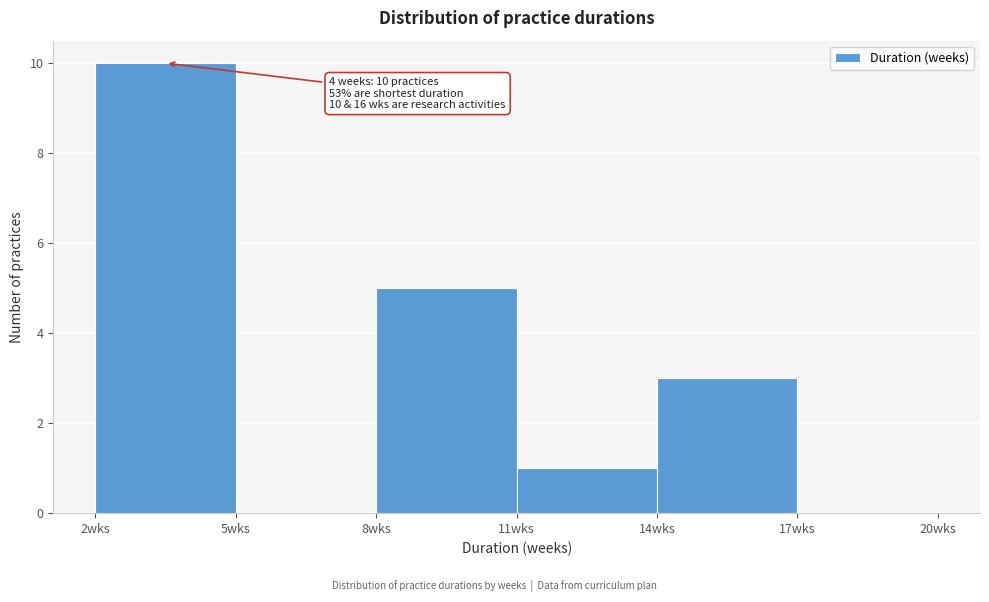

Which range on the x-axis has the tallest bar?

2 to 5